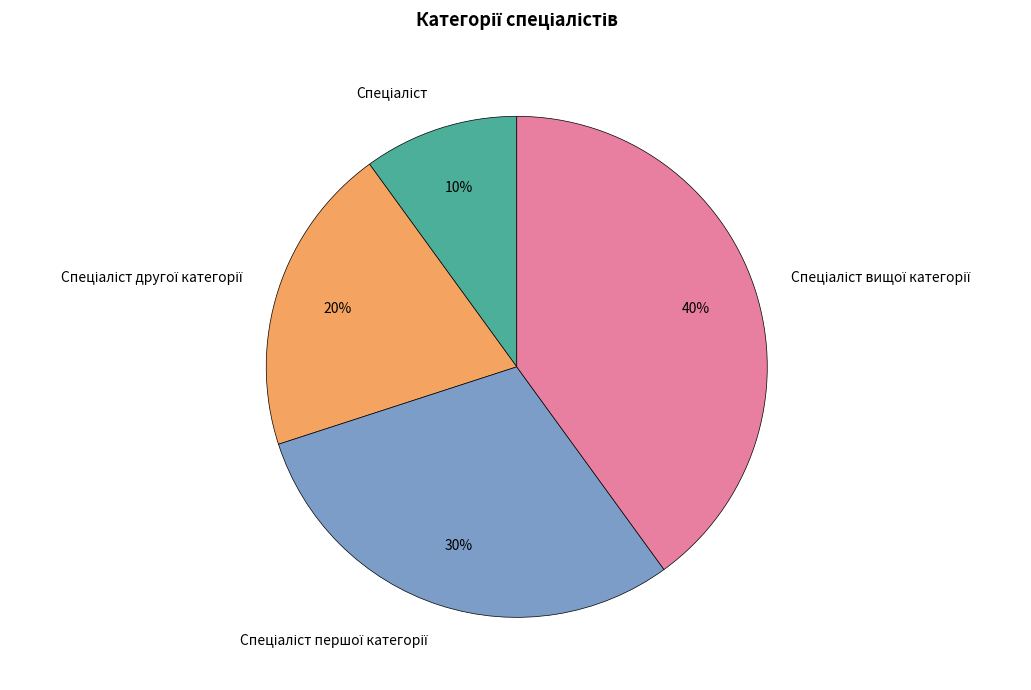

To the nearest percent, what is the difference between the largest and smallest slice percentages?

30%